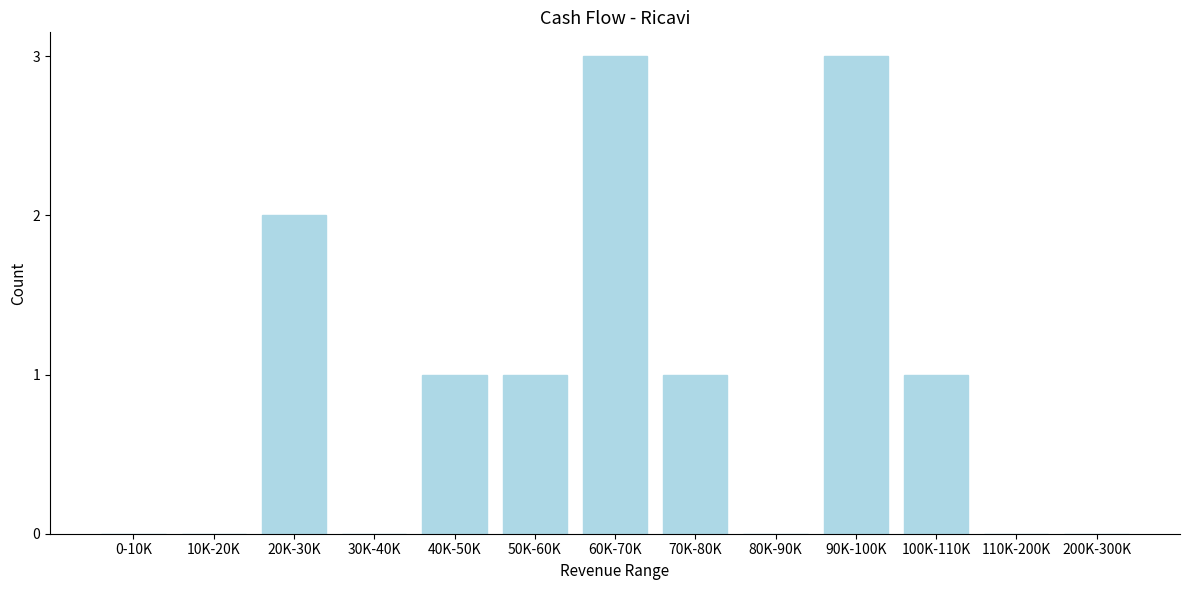

Reading left to right, extract all data points from this chart.

0-10K=0	10K-20K=0	20K-30K=2	30K-40K=0	40K-50K=1	50K-60K=1	60K-70K=3	70K-80K=1	80K-90K=0	90K-100K=3	100K-110K=1	110K-200K=0	200K-300K=0